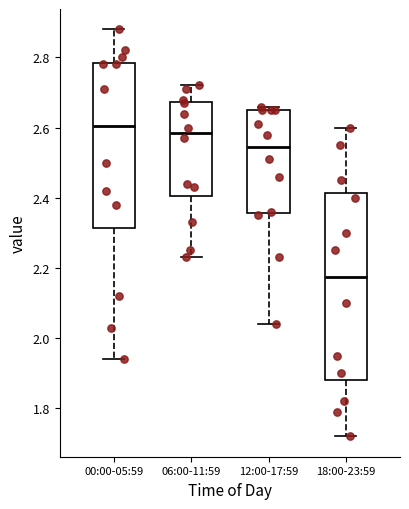

Reading left to right, read every box against the y-axis: the position of its median line, the range the box covers, and the ends of its whiskers. The values are not printed on the chart, so give them approximately, as read against the axis.

00:00-05:59: median 2.60, box 2.32 to 2.78, whiskers 1.94 to 2.88
06:00-11:59: median 2.58, box 2.40 to 2.68, whiskers 2.24 to 2.72
12:00-17:59: median 2.54, box 2.36 to 2.66, whiskers 2.04 to 2.66 (just above the box's upper edge)
18:00-23:59: median 2.18, box 1.88 to 2.42, whiskers 1.72 to 2.60